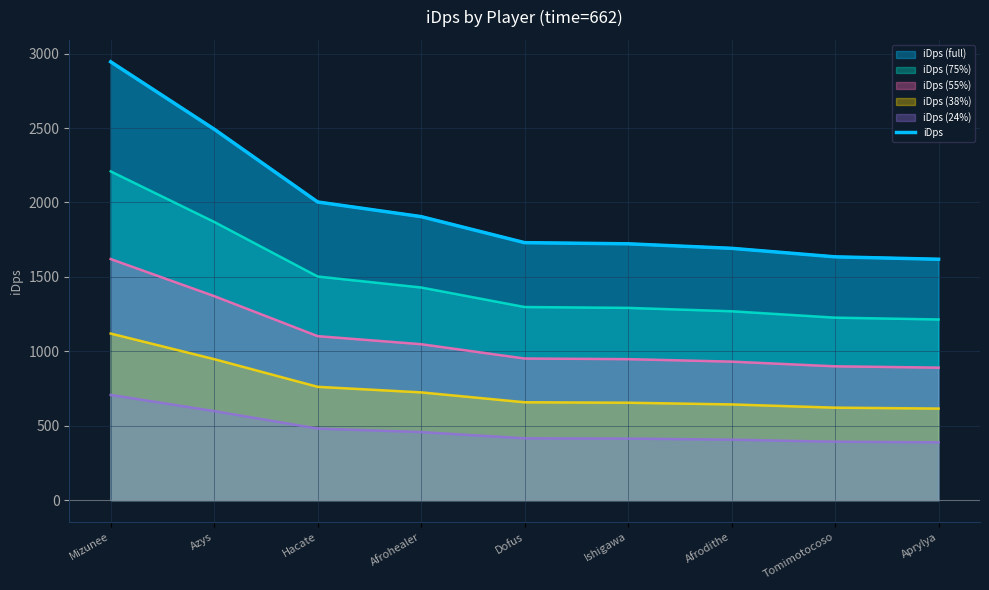

How many categories are shown in the chart?

9